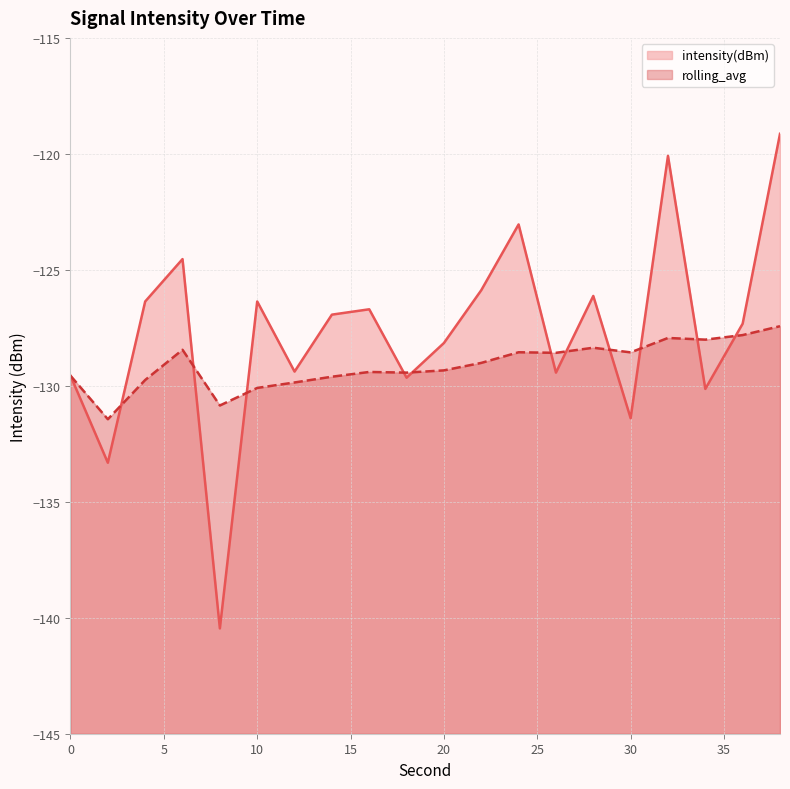

At which label is rolling_avg closest to -129?

22